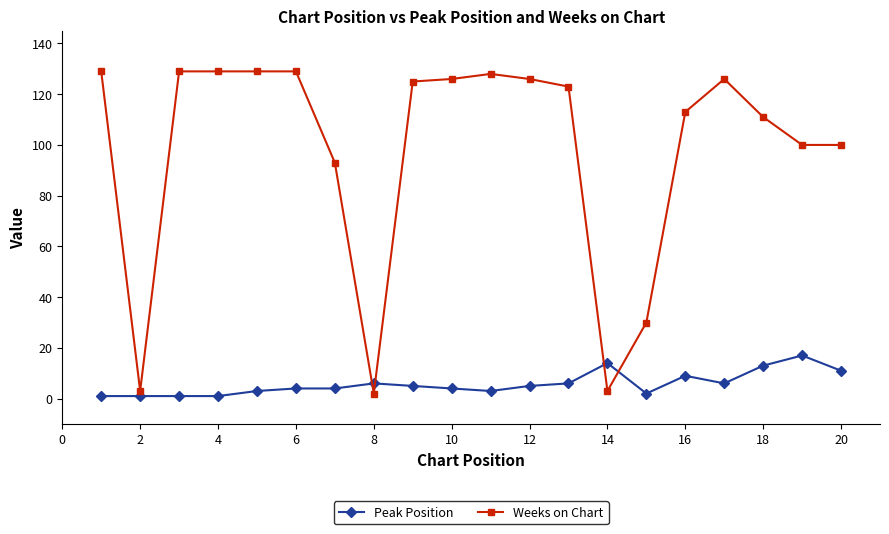

Which series has the largest total across all categories?

Weeks on Chart